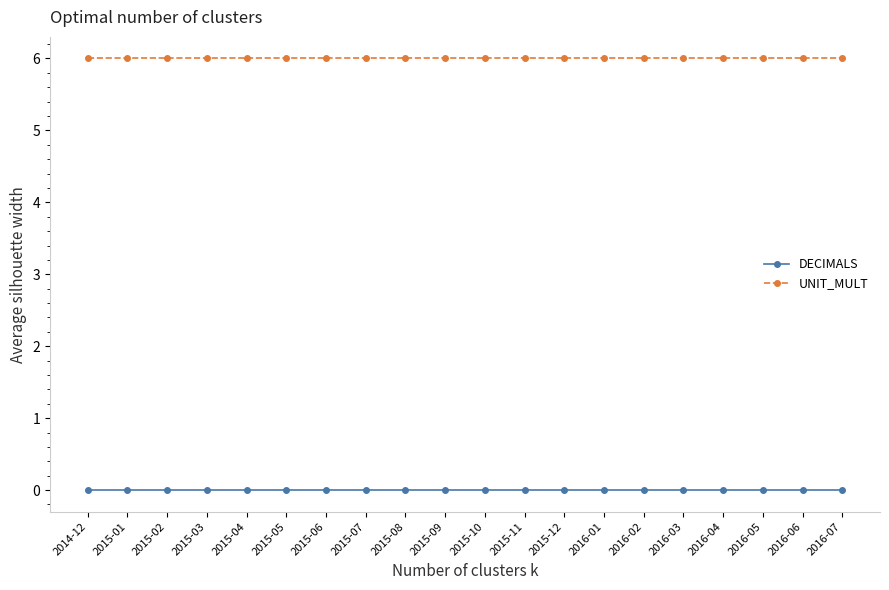

Reading left to right, what are all the values shown in this chart?

DECIMALS: 2014-12=0	2015-01=0	2015-02=0	2015-03=0	2015-04=0	2015-05=0	2015-06=0	2015-07=0	2015-08=0	2015-09=0	2015-10=0	2015-11=0	2015-12=0	2016-01=0	2016-02=0	2016-03=0	2016-04=0	2016-05=0	2016-06=0	2016-07=0
UNIT_MULT: 2014-12=6	2015-01=6	2015-02=6	2015-03=6	2015-04=6	2015-05=6	2015-06=6	2015-07=6	2015-08=6	2015-09=6	2015-10=6	2015-11=6	2015-12=6	2016-01=6	2016-02=6	2016-03=6	2016-04=6	2016-05=6	2016-06=6	2016-07=6